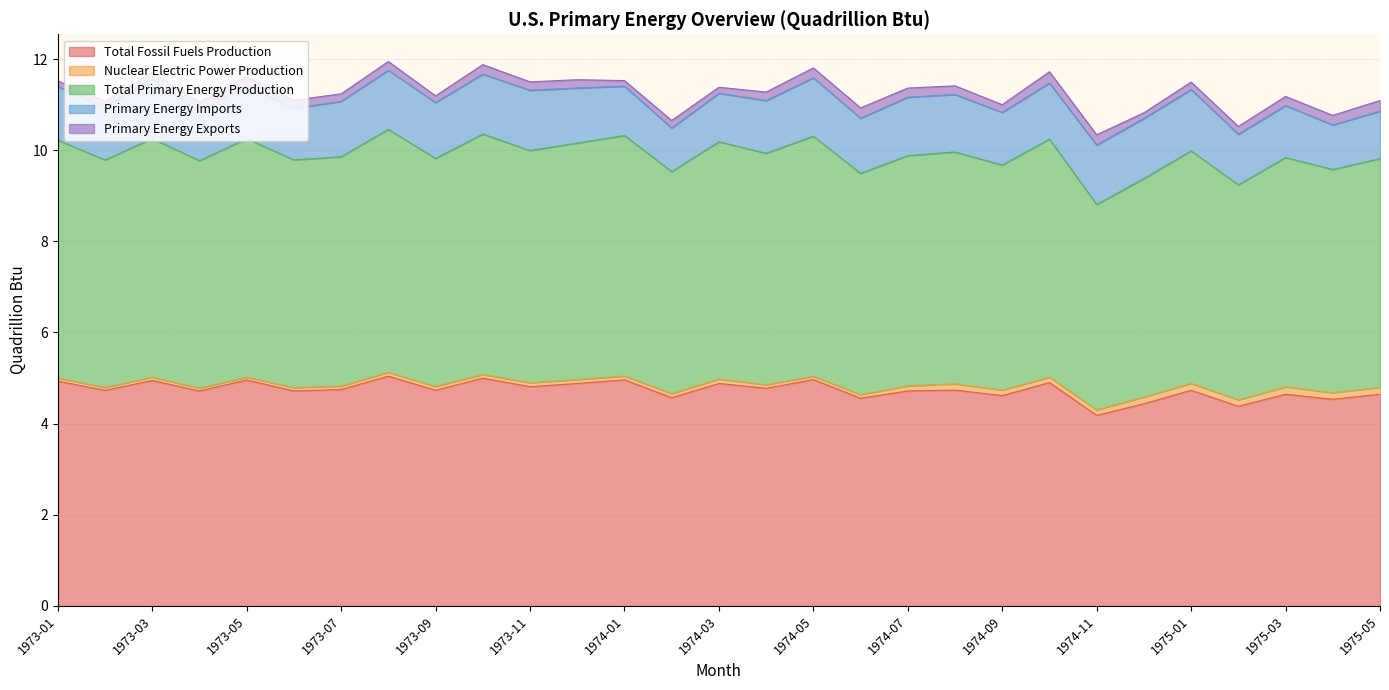

At which category is the sum across all series the highest?

1973-08